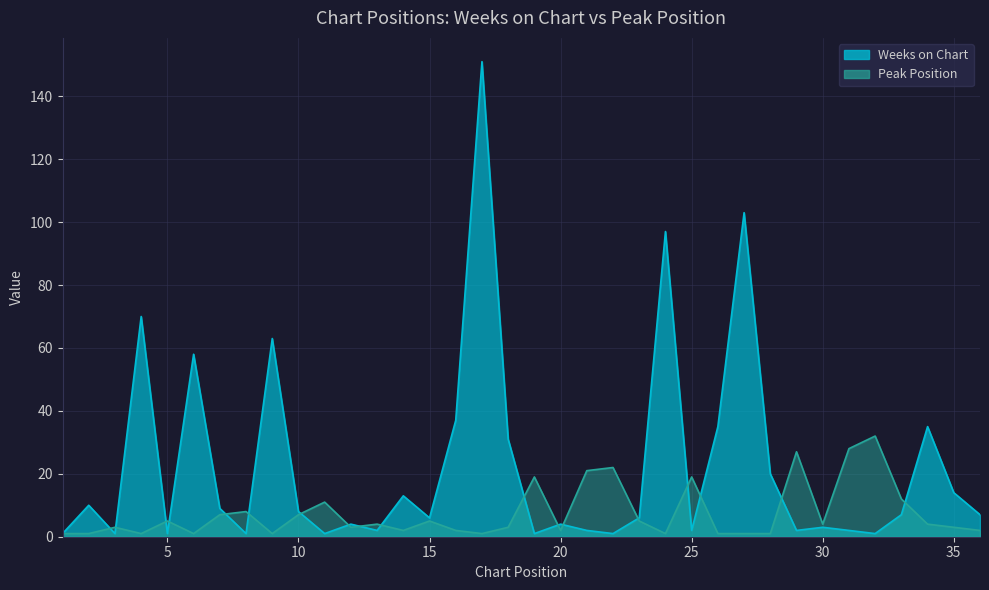

What is the difference between the maximum and second lowest values in the Peak Position series?

31